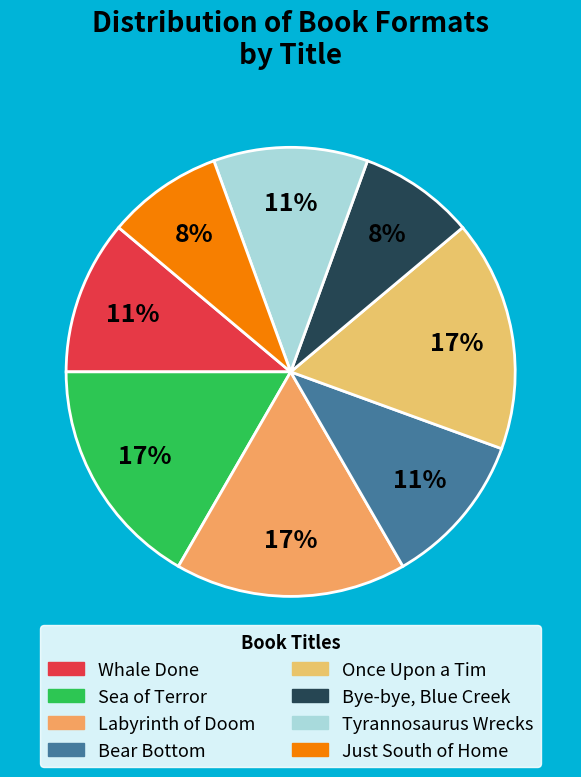

Rank the categories by value from lowest to highest.

Bye-bye, Blue Creek, Just South of Home, Whale Done, Bear Bottom, Tyrannosaurus Wrecks, Sea of Terror, Labyrinth of Doom, Once Upon a Tim